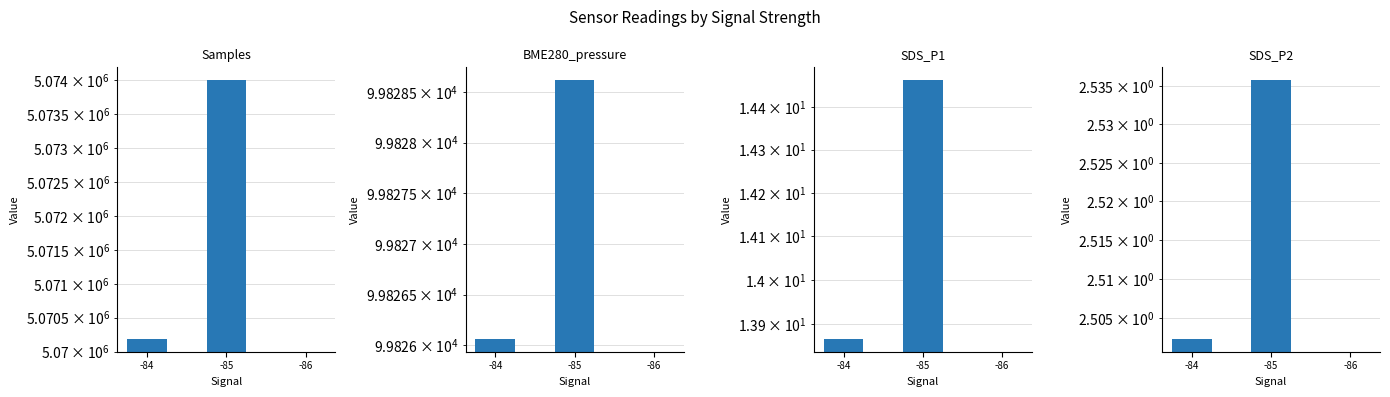

The value of Samples at -86 is 3473071.7. True or false?

False